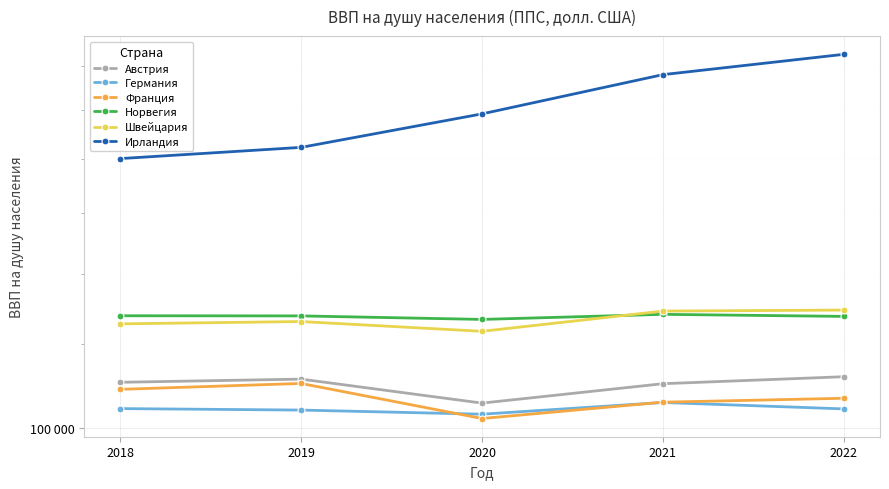

What is the smallest value displayed?

102117